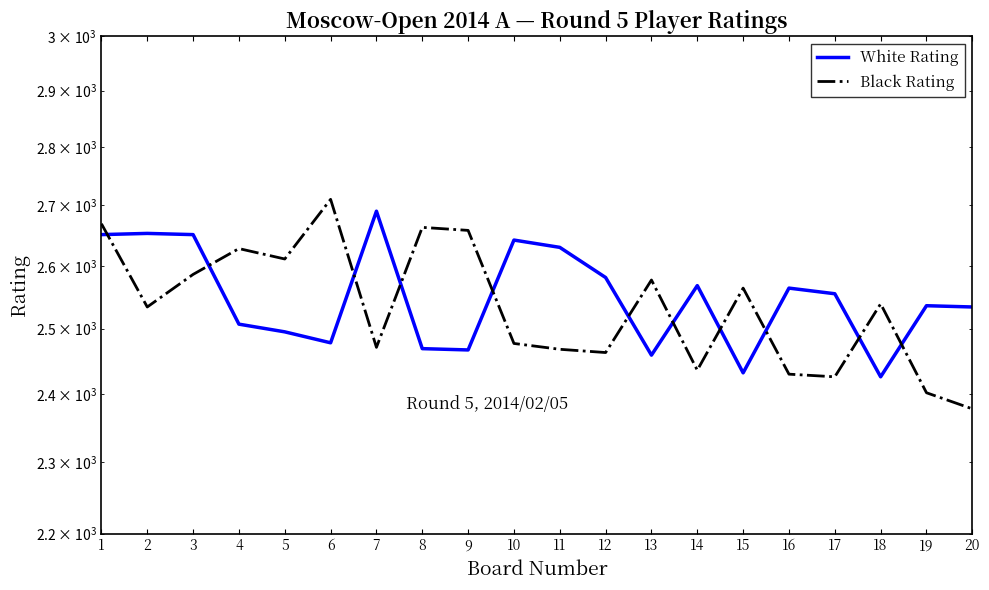

Reading right to left, list all the values displayed in this chart.

White Rating: 2534	2536	2426	2555	2564	2432	2568	2459	2581	2630	2642	2467	2469	2690	2478	2495	2507	2651	2653	2651
Black Rating: 2378	2402	2539	2426	2430	2564	2436	2577	2463	2468	2477	2658	2663	2471	2710	2611	2628	2586	2534	2669